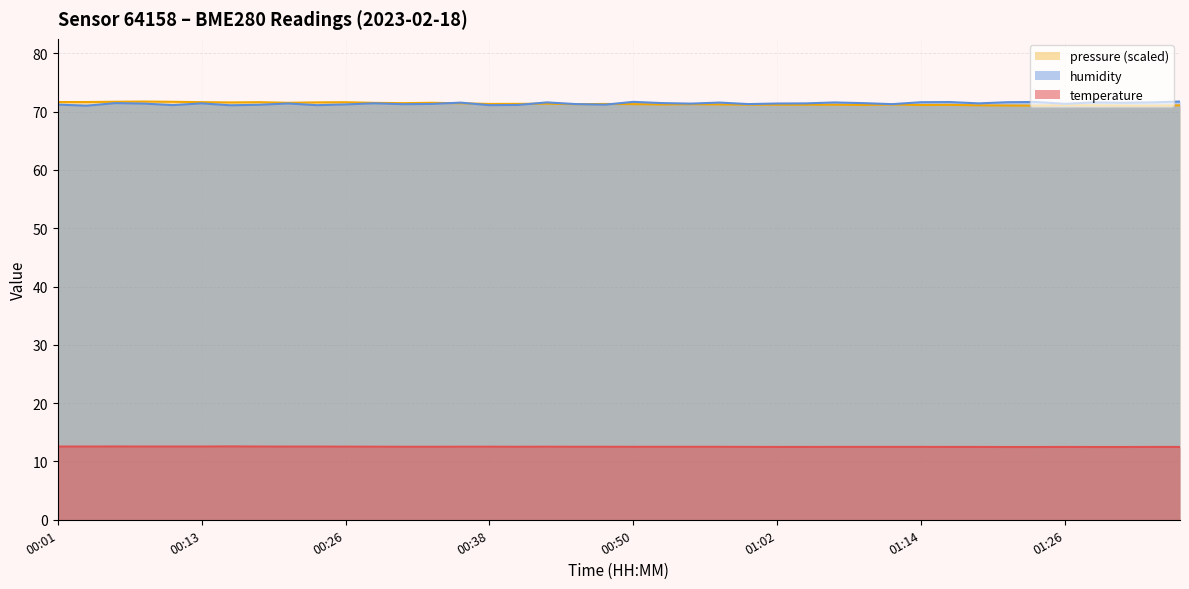

What is the maximum value shown in the chart?

71.7